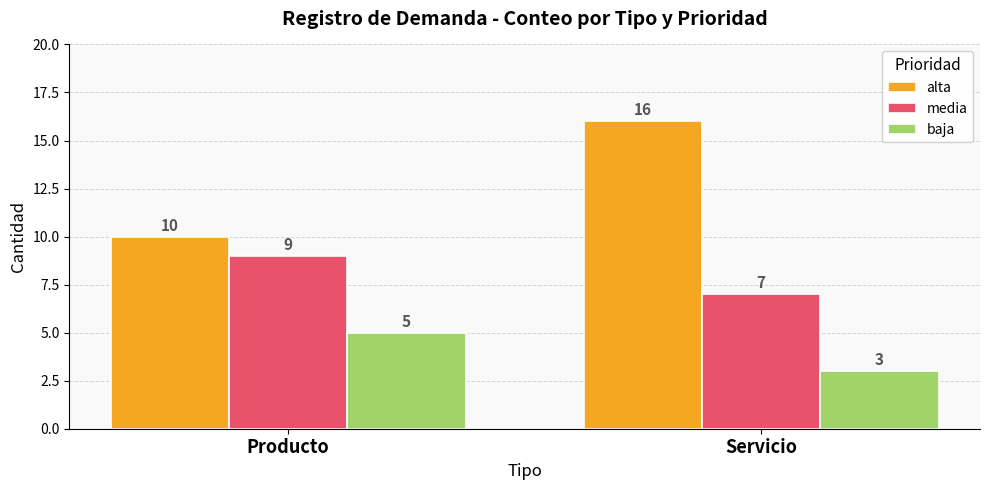

True or false: baja has a value of 1 at Servicio.

False